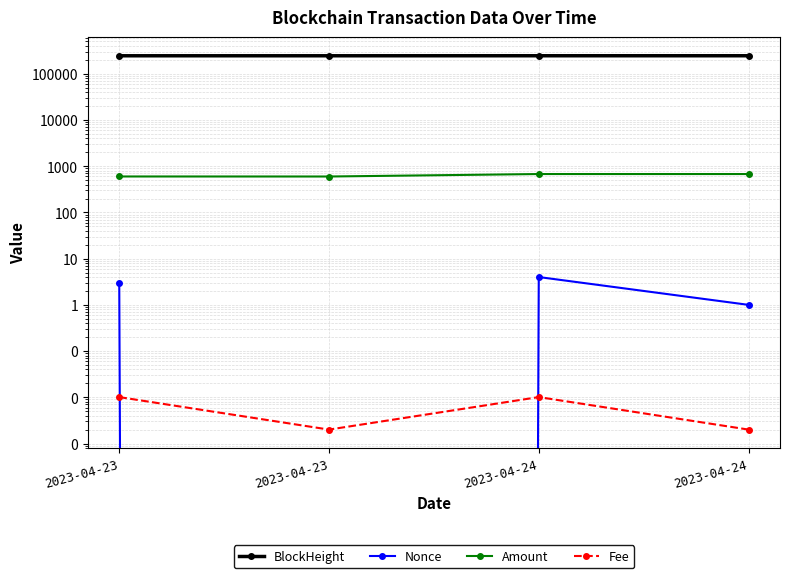

Which category has the lowest value in the BlockHeight series?

2023-04-23